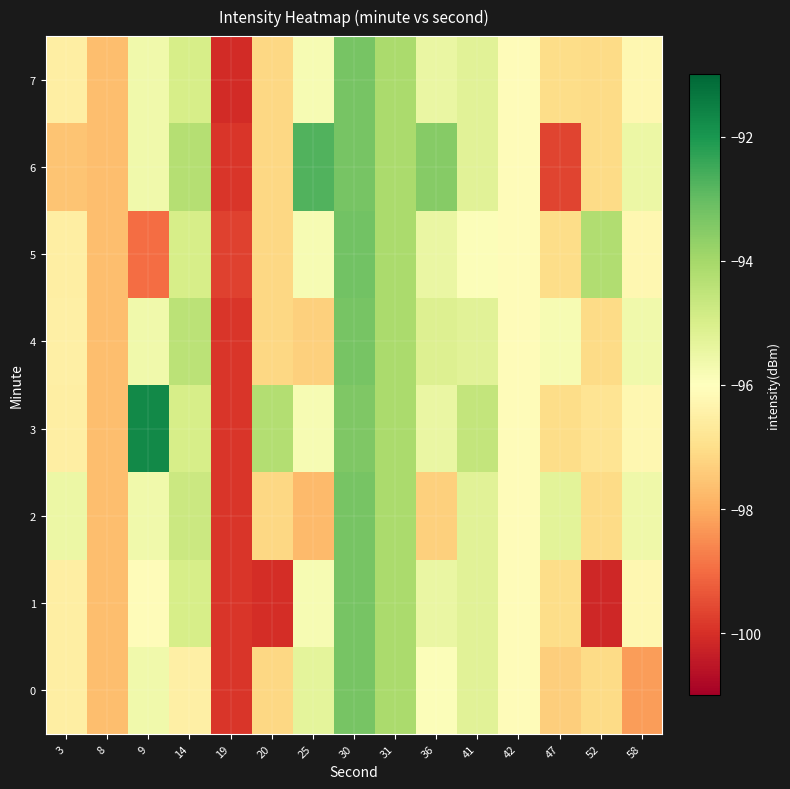

Reading right to left, extract all data points from this chart.

0: 58=-98.2	52=-97.1	47=-97.3	42=-96.1	41=-95.2	36=-95.9	31=-94.1	30=-93.3	25=-95.3	20=-97.2	19=-99.9	14=-96.5	9=-95.6	8=-97.7	3=-96.5
1: 58=-96.2	52=-100.2	47=-97.0	42=-96.1	41=-95.2	36=-95.5	31=-94.1	30=-93.3	25=-95.8	20=-100.0	19=-99.9	14=-95.0	9=-96.1	8=-97.7	3=-96.5
2: 58=-95.6	52=-97.1	47=-95.3	42=-96.1	41=-95.2	36=-97.3	31=-94.1	30=-93.3	25=-97.7	20=-97.2	19=-99.9	14=-94.7	9=-95.6	8=-97.7	3=-95.5
3: 58=-96.2	52=-96.8	47=-97.0	42=-96.1	41=-94.6	36=-95.5	31=-94.1	30=-93.4	25=-95.8	20=-94.3	19=-99.9	14=-95.0	9=-91.7	8=-97.7	3=-96.5
4: 58=-95.6	52=-97.1	47=-95.8	42=-96.1	41=-95.2	36=-95.1	31=-94.1	30=-93.3	25=-97.3	20=-97.2	19=-99.9	14=-94.4	9=-95.6	8=-97.7	3=-96.5
5: 58=-96.2	52=-94.2	47=-97.0	42=-96.1	41=-95.9	36=-95.5	31=-94.1	30=-93.2	25=-95.8	20=-97.2	19=-99.7	14=-95.0	9=-99.0	8=-97.7	3=-96.5
6: 58=-95.5	52=-97.1	47=-99.7	42=-96.1	41=-95.2	36=-93.5	31=-94.1	30=-93.3	25=-92.7	20=-97.2	19=-99.9	14=-94.3	9=-95.6	8=-97.7	3=-97.6
7: 58=-96.2	52=-97.1	47=-97.0	42=-96.1	41=-95.2	36=-95.5	31=-94.1	30=-93.3	25=-95.8	20=-97.2	19=-100.1	14=-95.0	9=-95.6	8=-97.7	3=-96.5